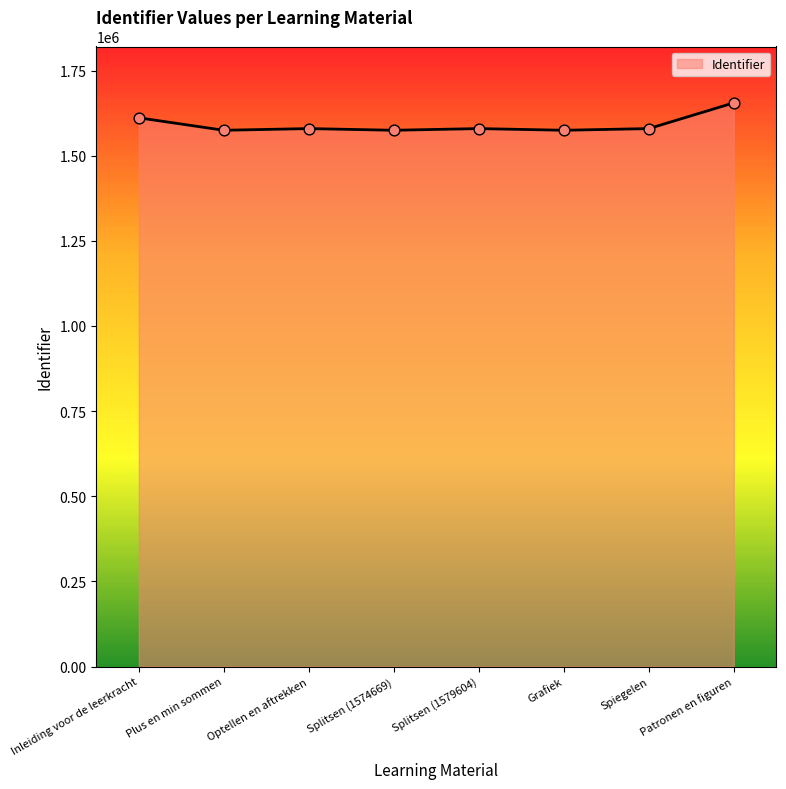

What is the change in value from Splitsen (1579604) to Patronen en figuren?

+75524